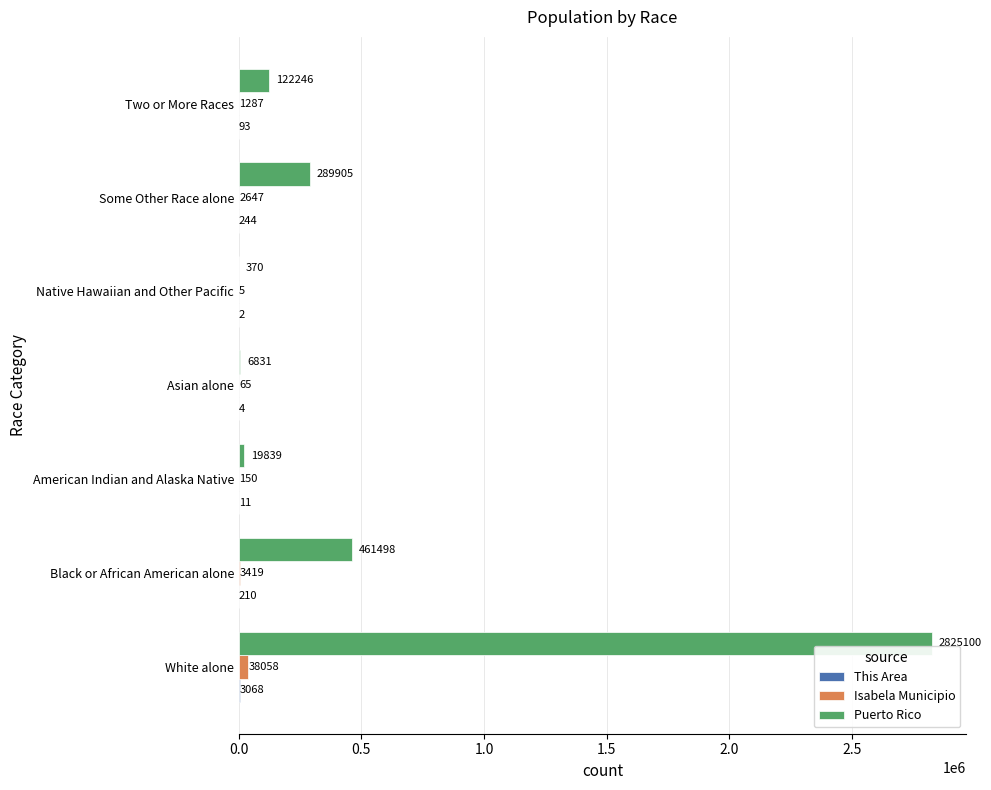

Which series has the widest spread of values?

Puerto Rico